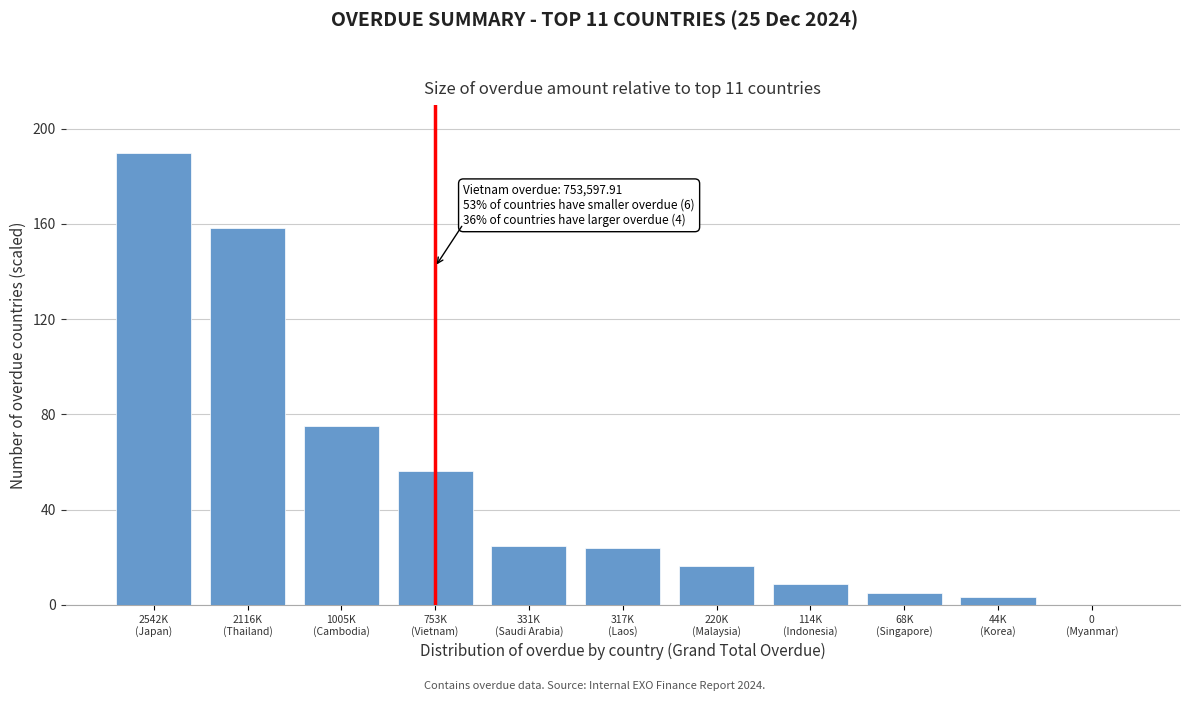

What is the sum of all values?

561.5